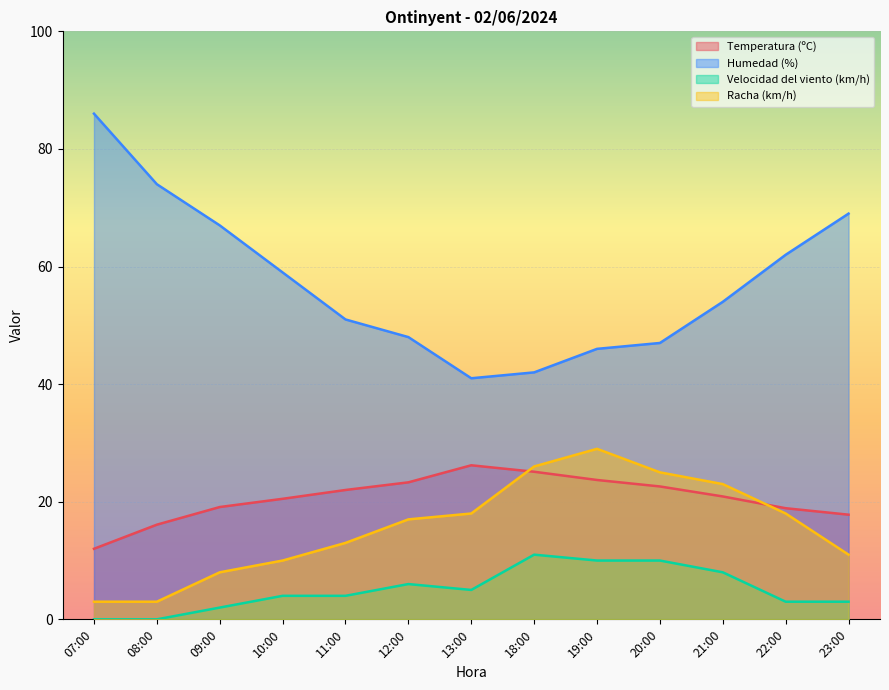

At which category is the sum across all series the highest?

19:00